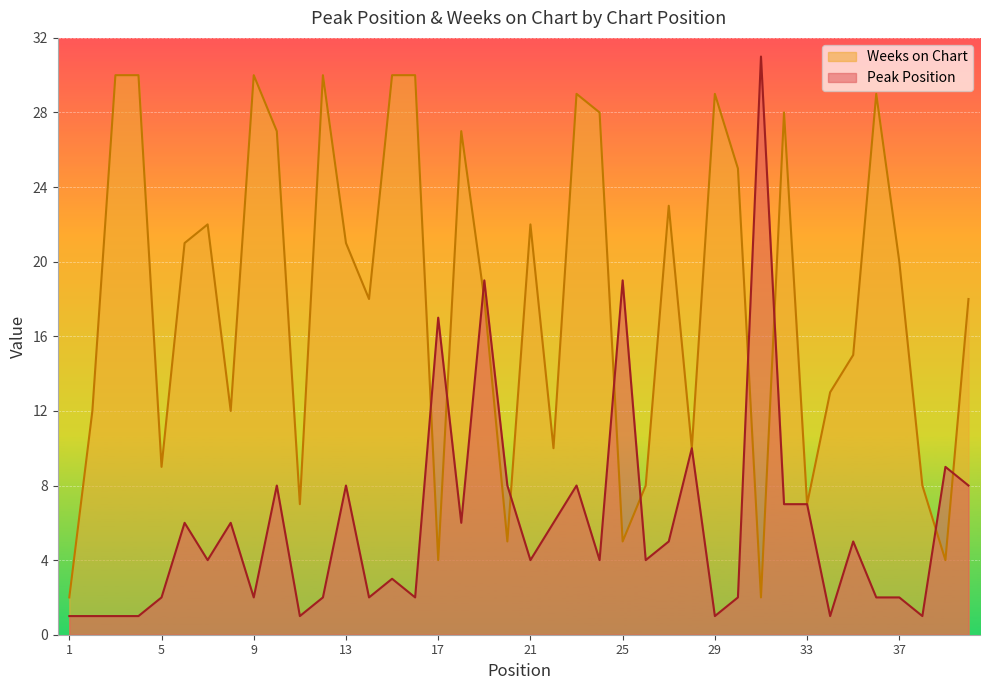

Rank the series by their maximum value, from highest to lowest.

Peak Position, Weeks on Chart